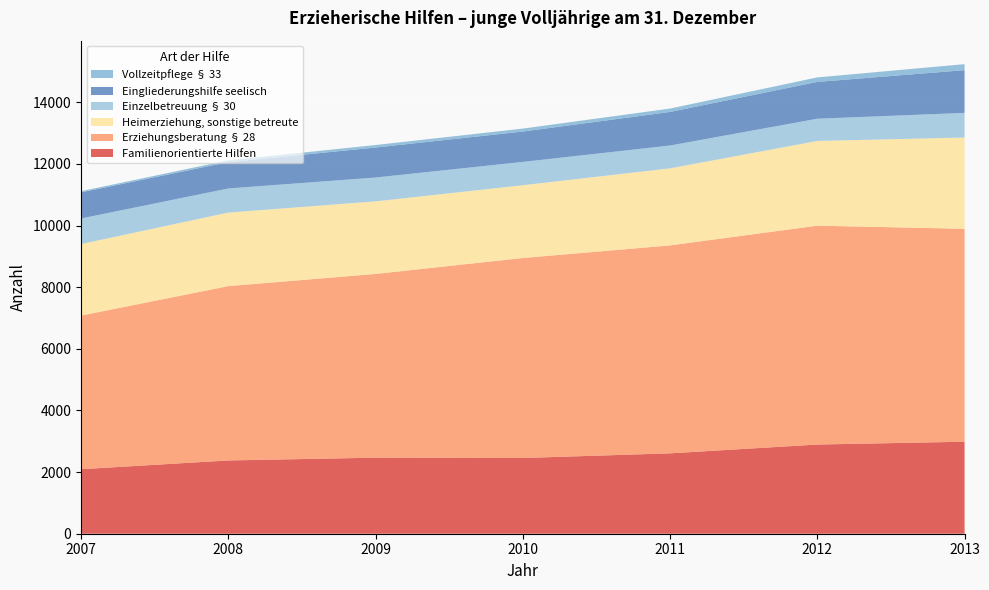

Reading right to left, what are all the values shown in this chart?

Familienorientierte Hilfen: 2013=2985	2012=2894	2011=2608	2010=2457	2009=2467	2008=2378	2007=2093
Erziehungsberatung § 28: 2013=6909	2012=7101	2011=6747	2010=6489	2009=5962	2008=5656	2007=4985
Heimerziehung, sonstige betreute: 2013=2961	2012=2749	2011=2500	2010=2361	2009=2355	2008=2386	2007=2321
Einzelbetreuung § 30: 2013=800	2012=721	2011=741	2010=757	2009=773	2008=782	2007=829
Eingliederungshilfe seelisch: 2013=1386	2012=1195	2011=1089	2010=985	2009=973	2008=855	2007=848
Vollzeitpflege § 33: 2013=195	2012=146	2011=110	2010=96	2009=82	2008=58	2007=38